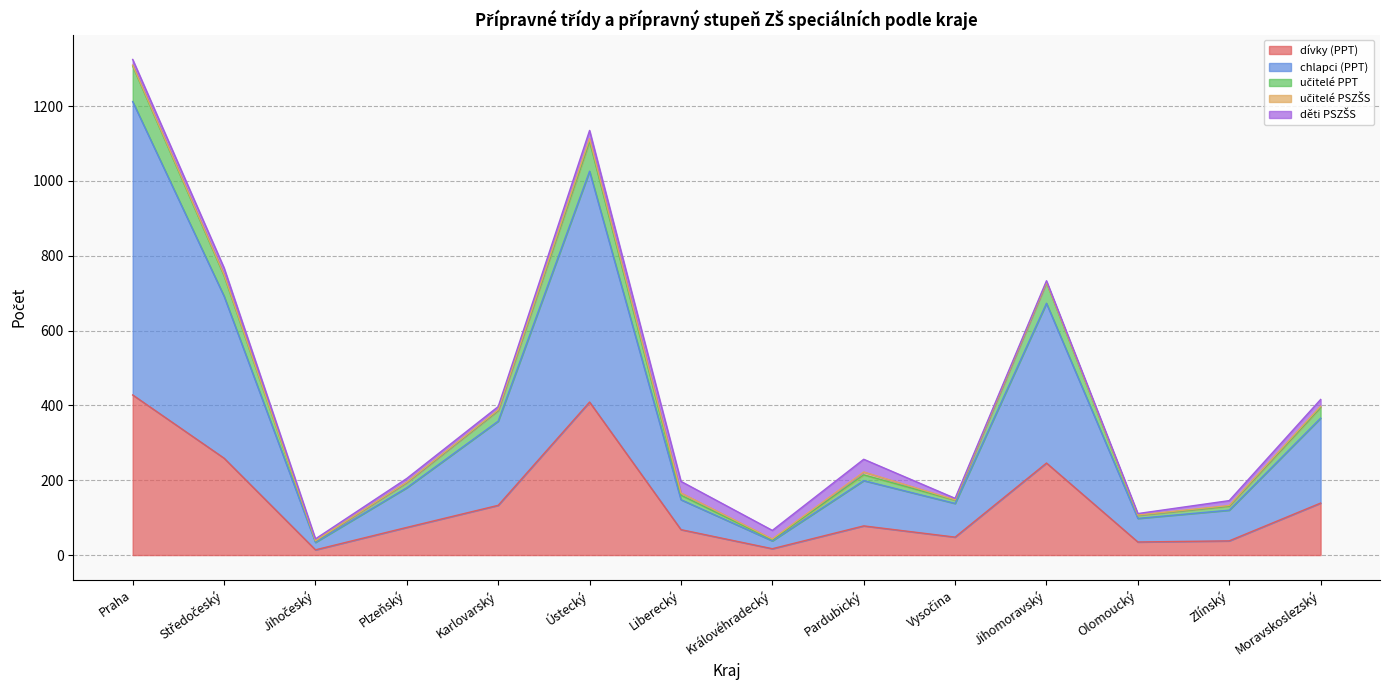

Is it true that učitelé PPT equals 82.8 at Vysočina?

False